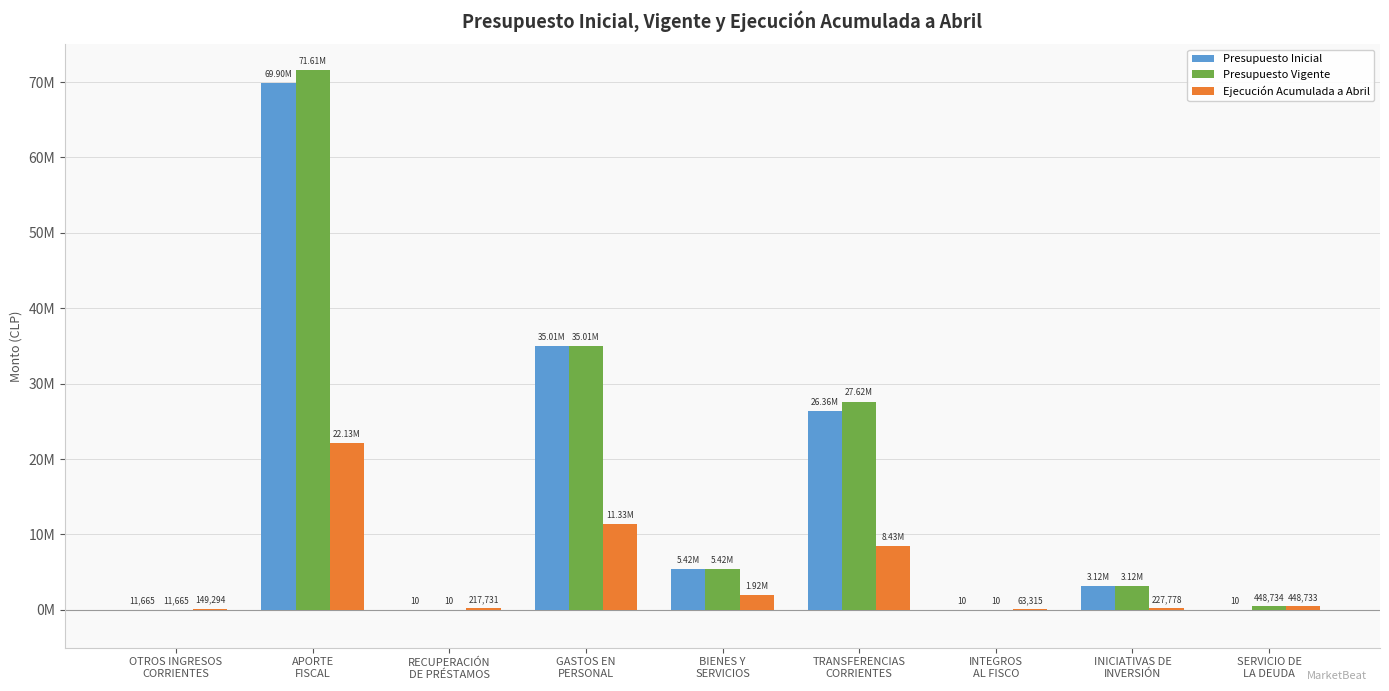

What position from the right is GASTOS EN
PERSONAL?

6